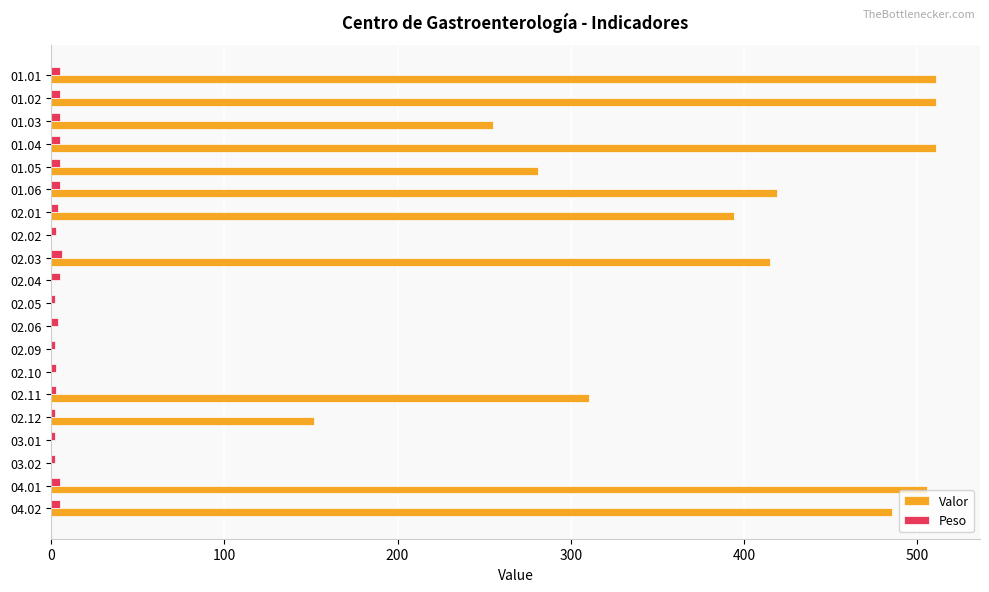

What is the highest value of the Valor series?

510.7